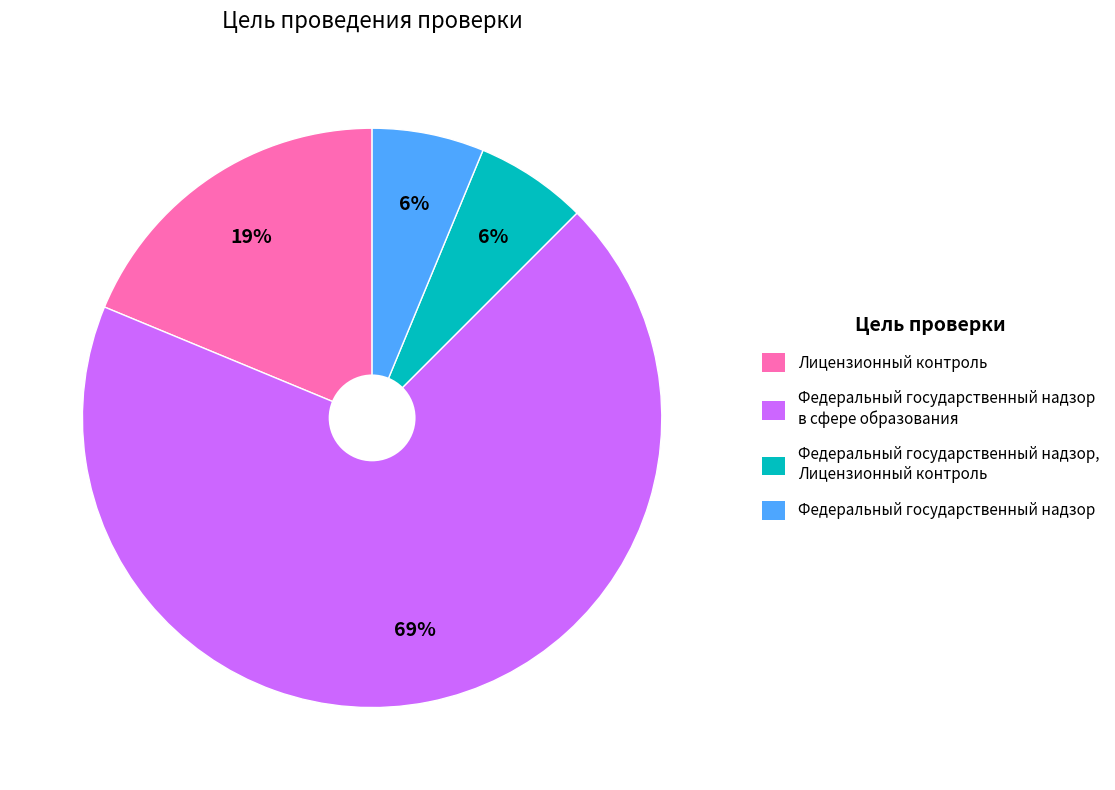

Which has a higher value, Федеральный государственный надзор в сфере образования or Лицензионный контроль?

Федеральный государственный надзор в сфере образования